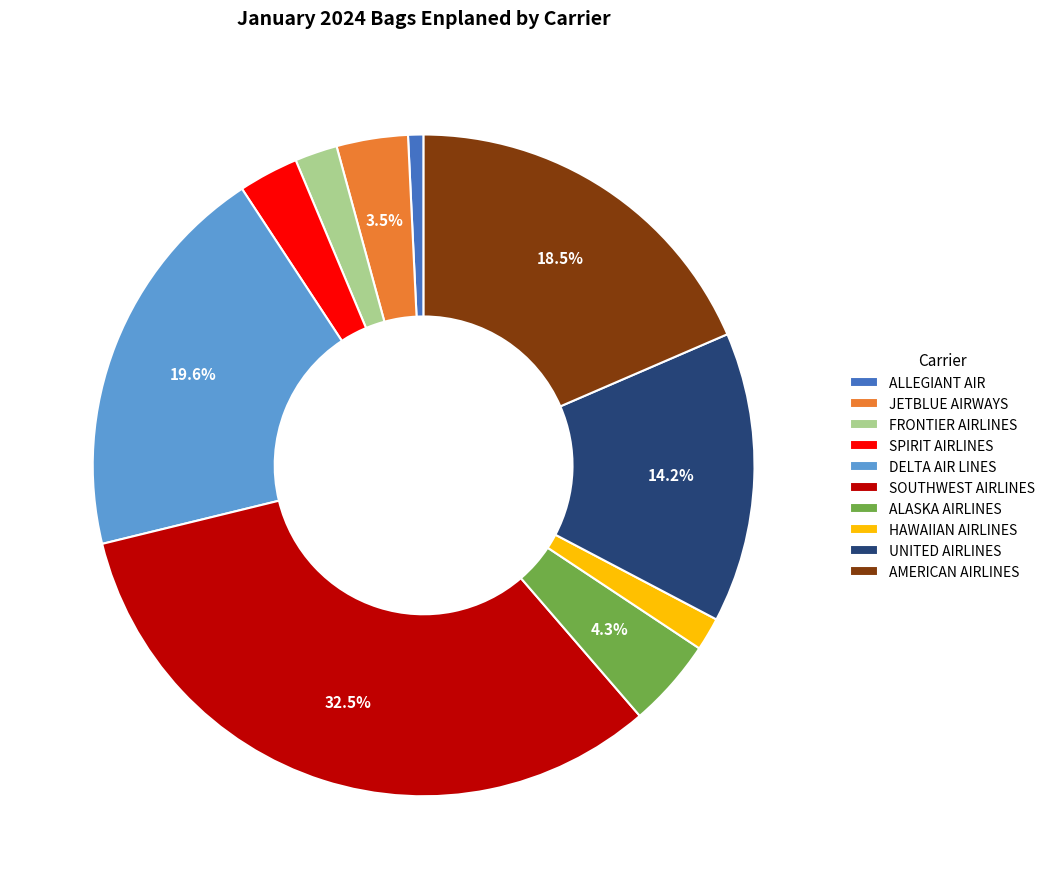

Between HAWAIIAN AIRLINES and ALLEGIANT AIR, which is larger?

HAWAIIAN AIRLINES